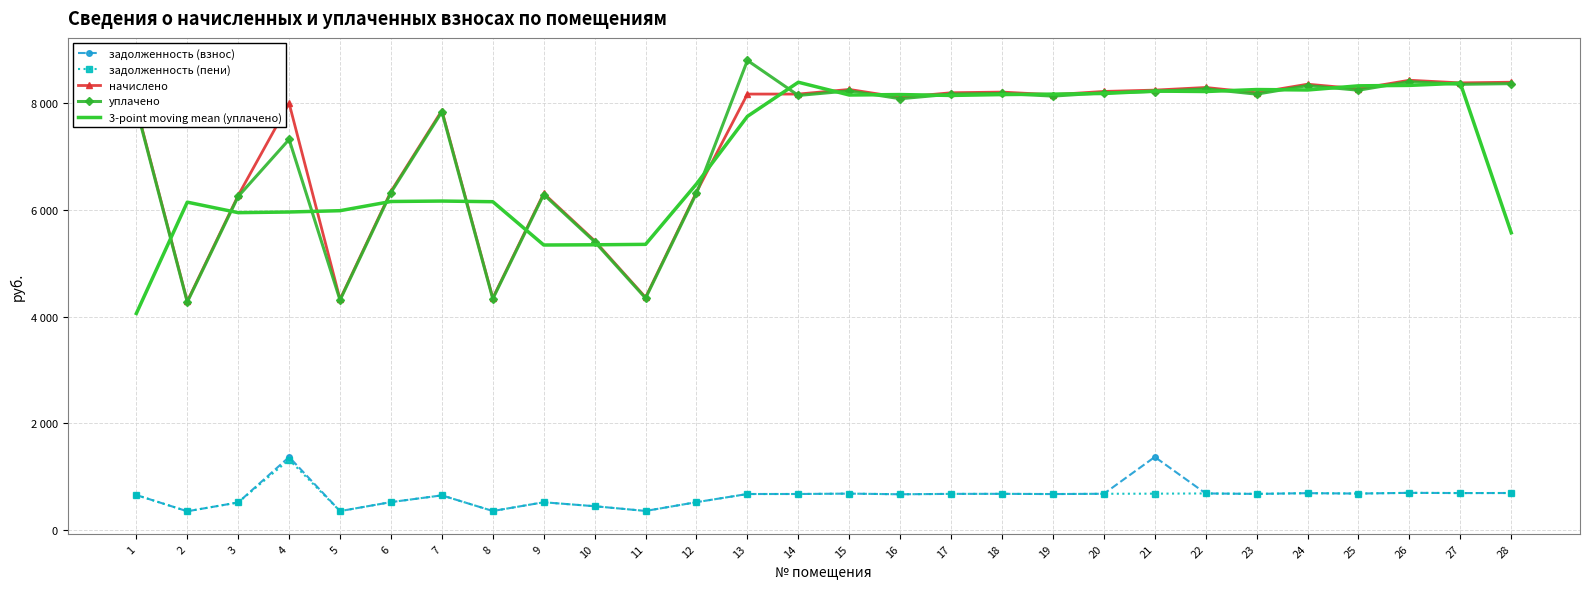

What are all the series names shown in the legend?

задолженность (взнос), задолженность (пени), начислено, уплачено, 3-point moving mean (уплачено)